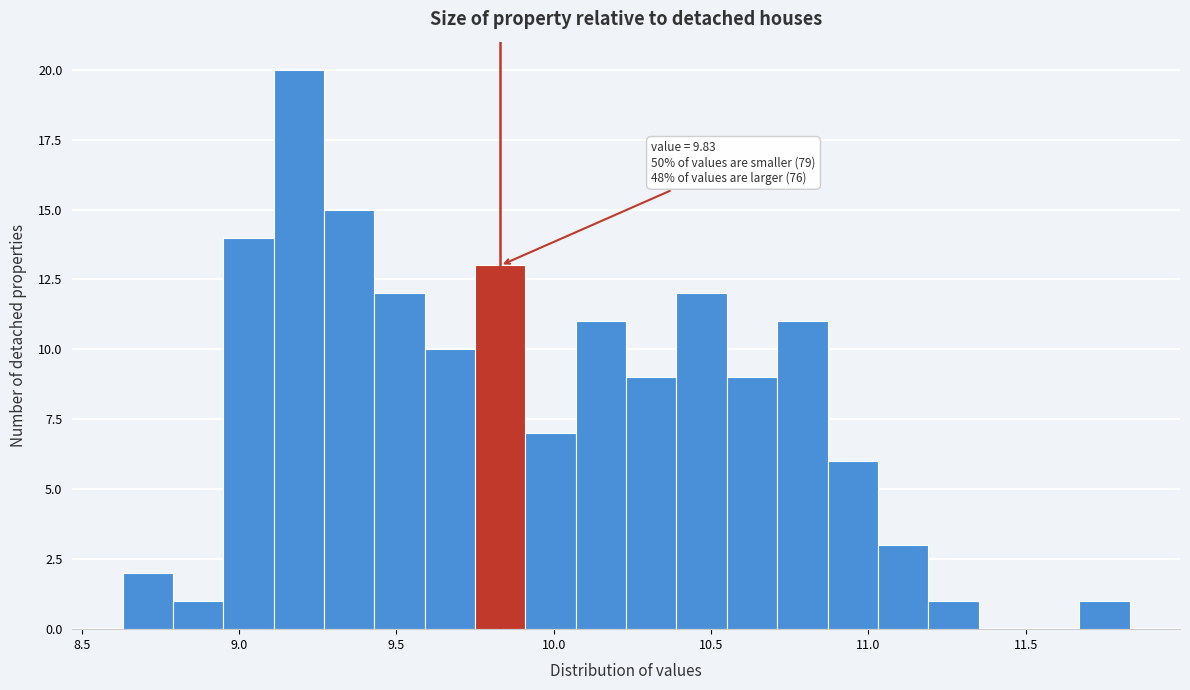

Around what value on the x-axis is the tallest bar? Give the approximate position of its centre, as read against the axis.

9.20